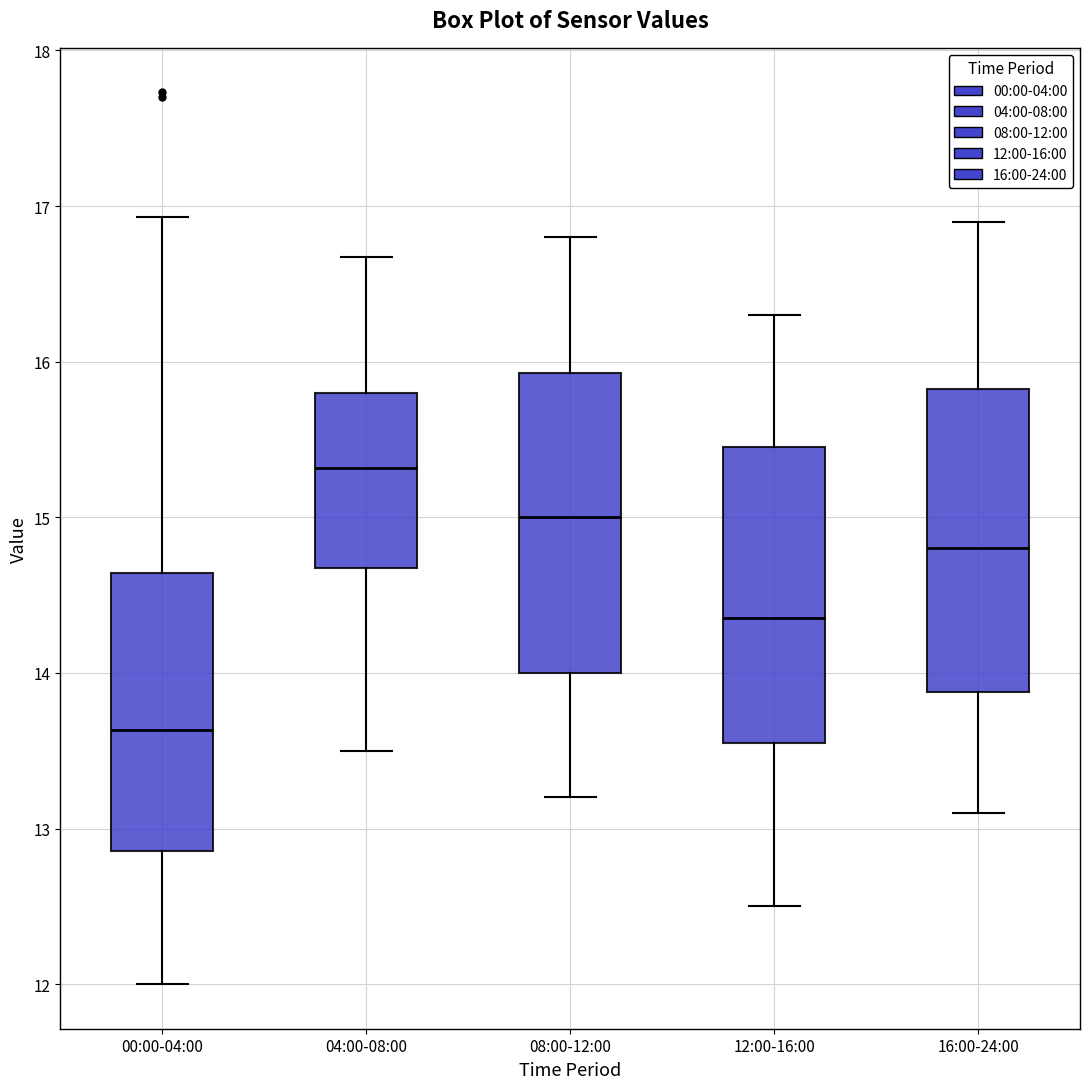

Reading left to right, read every box against the y-axis: the position of its median line, the range the box covers, and the ends of its whiskers. The values are not printed on the chart, so give them approximately, as read against the axis.

00:00-04:00: median 13.6, box 12.9 to 14.6, whiskers 12.0 to 16.9
04:00-08:00: median 15.3, box 14.7 to 15.8, whiskers 13.5 to 16.7
08:00-12:00: median 15.0, box 14.0 to 15.9, whiskers 13.2 to 16.8
12:00-16:00: median 14.4, box 13.6 to 15.5, whiskers 12.5 to 16.3
16:00-24:00: median 14.8, box 13.9 to 15.8, whiskers 13.1 to 16.9